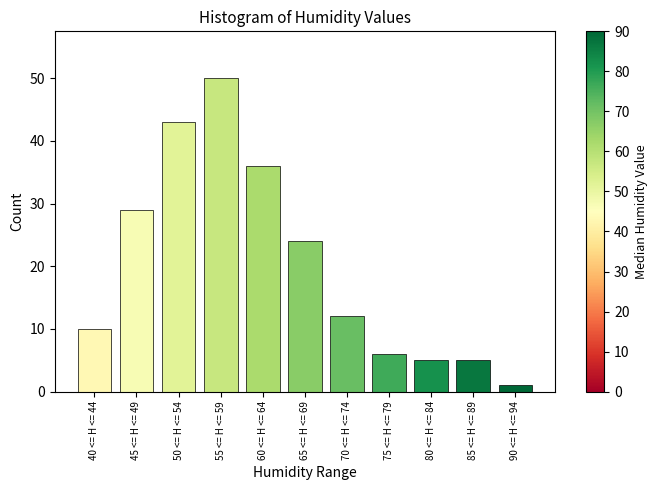

Reading left to right, list all the values displayed in this chart.

40 <= H <= 44=10	45 <= H <= 49=29	50 <= H <= 54=43	55 <= H <= 59=50	60 <= H <= 64=36	65 <= H <= 69=24	70 <= H <= 74=12	75 <= H <= 79=6	80 <= H <= 84=5	85 <= H <= 89=5	90 <= H <= 94=1